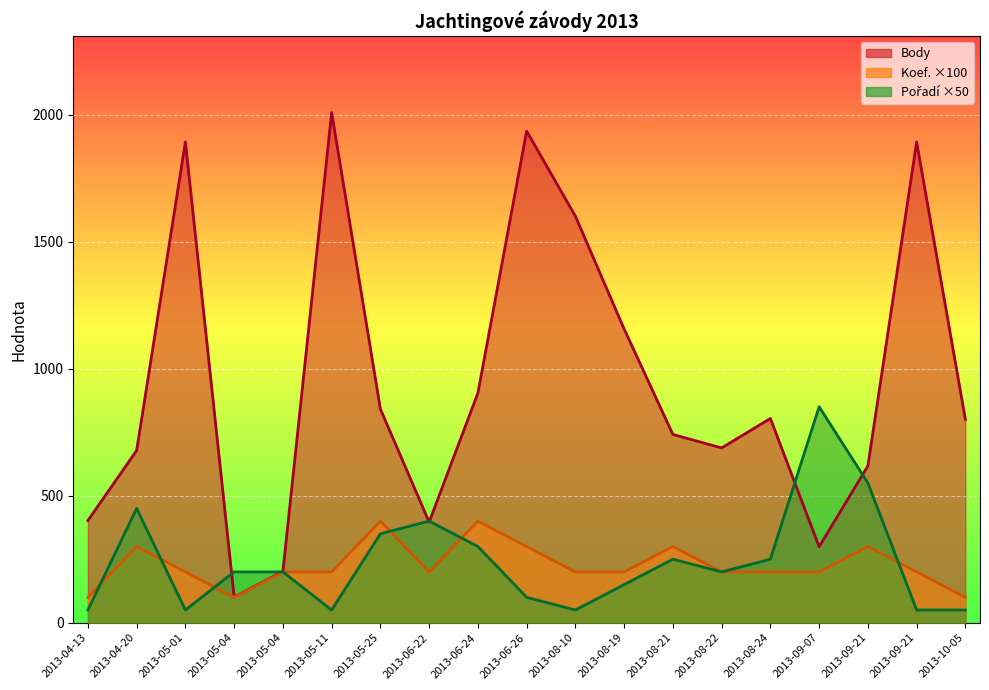

Is it true that Koef. ×100 equals 300 at 2013-09-21?

True